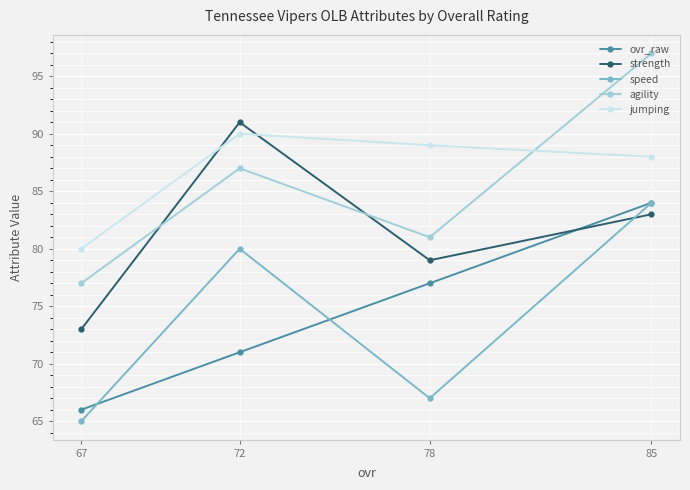

At which category does the chart reach its peak across all series?

85